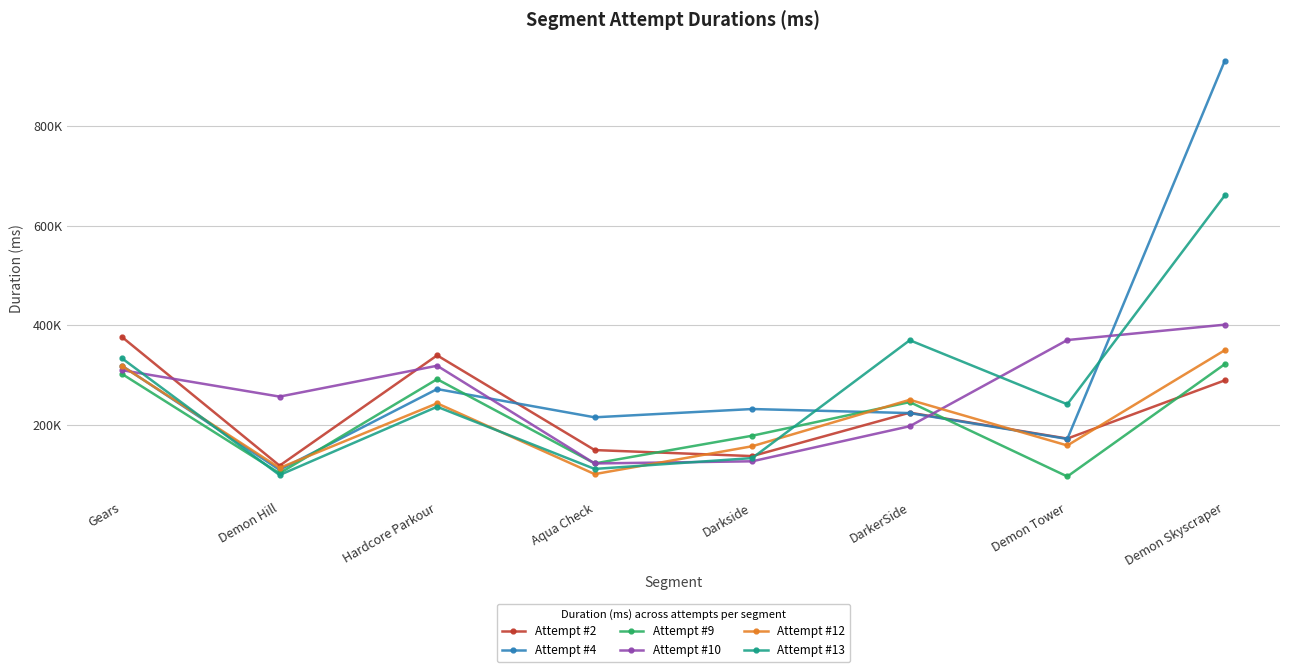

Reading left to right, extract all data points from this chart.

Attempt #2: Gears=376683	Demon Hill=118622	Hardcore Parkour=339937	Aqua Check=149922	Darkside=137791	DarkerSide=224924	Demon Tower=172932	Demon Skyscraper=289805
Attempt #4: Gears=319053	Demon Hill=110146	Hardcore Parkour=272302	Aqua Check=215630	Darkside=232240	DarkerSide=224117	Demon Tower=172200	Demon Skyscraper=931418
Attempt #9: Gears=302578	Demon Hill=103352	Hardcore Parkour=292119	Aqua Check=123086	Darkside=178704	DarkerSide=246180	Demon Tower=96902	Demon Skyscraper=322387
Attempt #10: Gears=310162	Demon Hill=257173	Hardcore Parkour=319102	Aqua Check=123023	Darkside=127350	DarkerSide=197755	Demon Tower=370648	Demon Skyscraper=401518
Attempt #12: Gears=318536	Demon Hill=114053	Hardcore Parkour=243704	Aqua Check=101631	Darkside=157567	DarkerSide=250752	Demon Tower=159138	Demon Skyscraper=350366
Attempt #13: Gears=333851	Demon Hill=99776	Hardcore Parkour=236775	Aqua Check=112056	Darkside=133818	DarkerSide=370282	Demon Tower=241774	Demon Skyscraper=661001